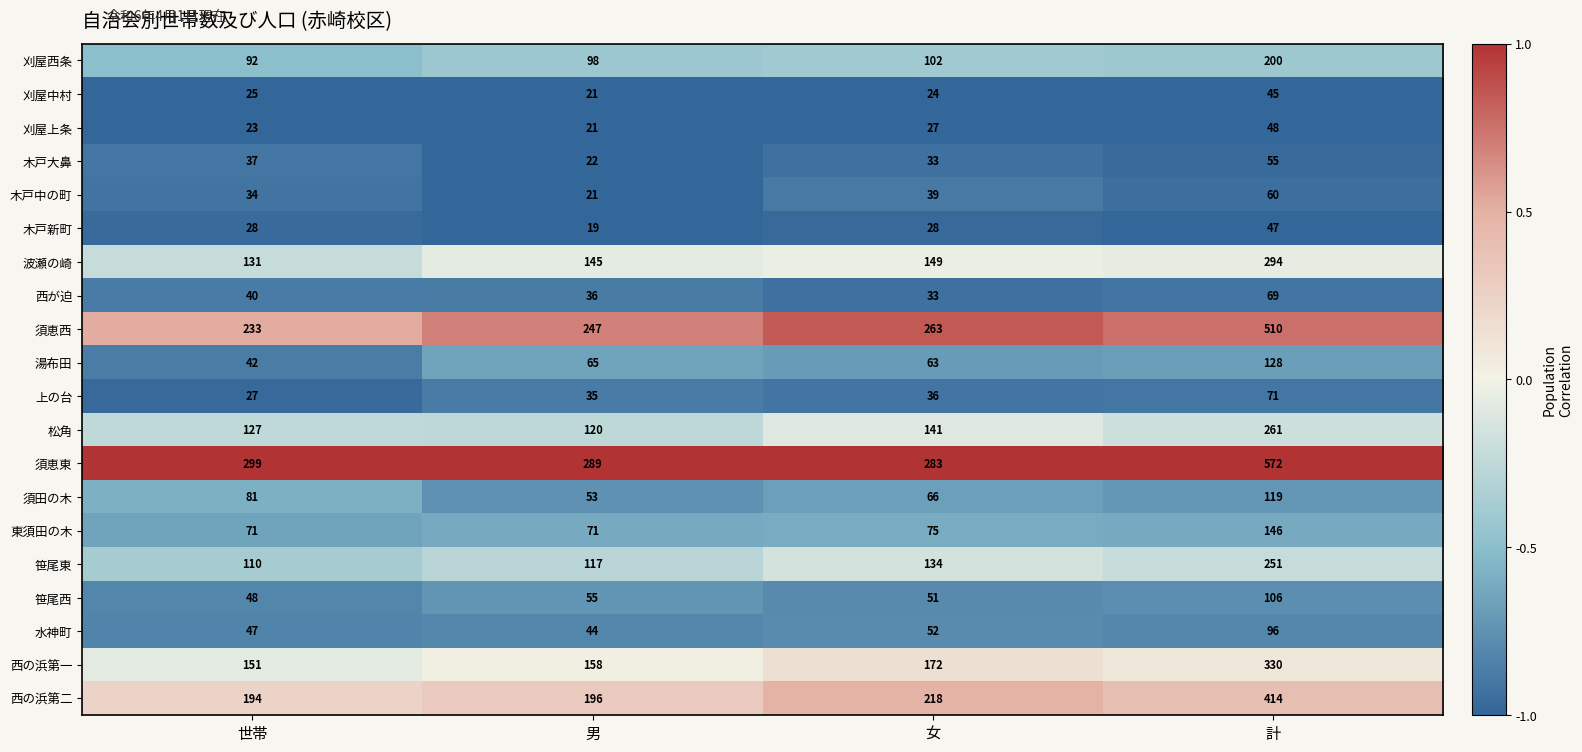

The 西の浜第一 series shows 330 at 計. True or false?

True